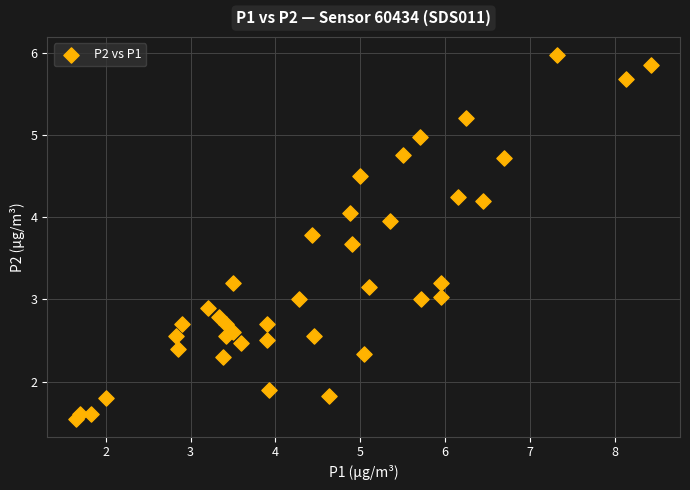

What is the range of X values (max minus min)?

6.8